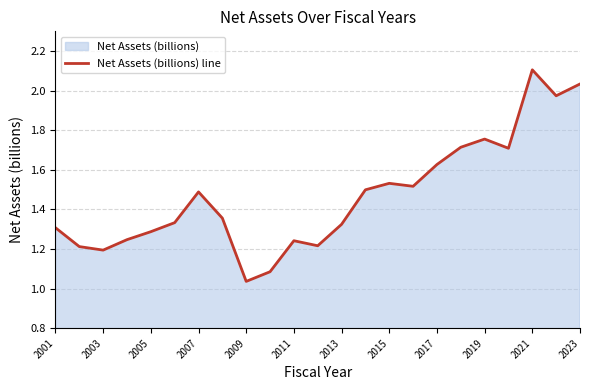

At which label is the value closest to 1?

2009